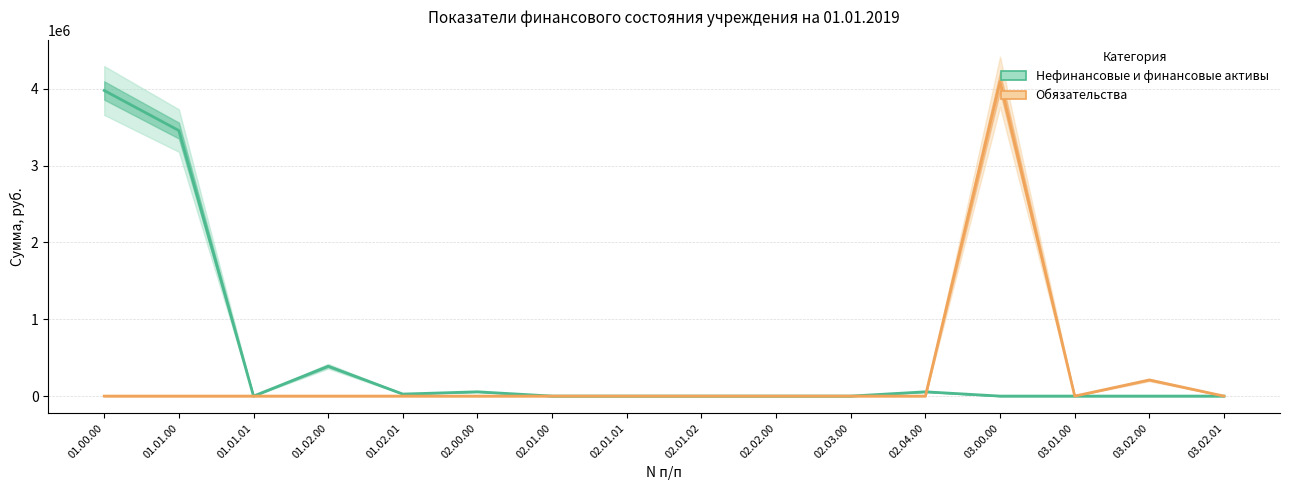

How many data points in Обязательства are above 0?

2